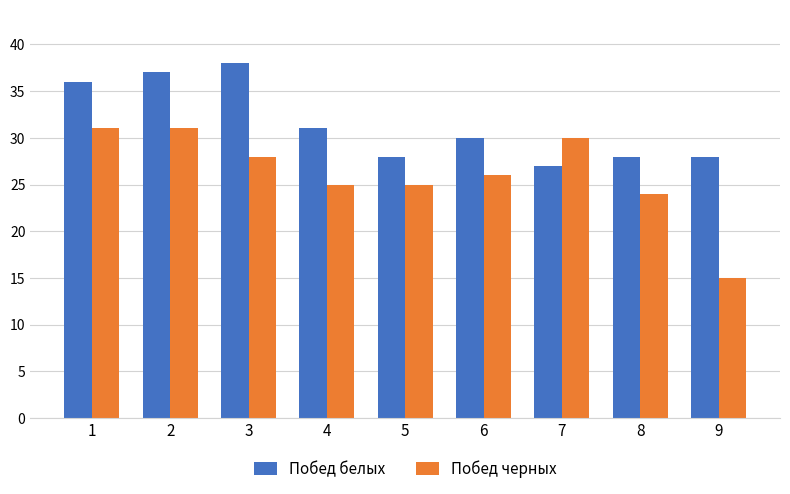

The Побед черных series shows 51 at 7. True or false?

False